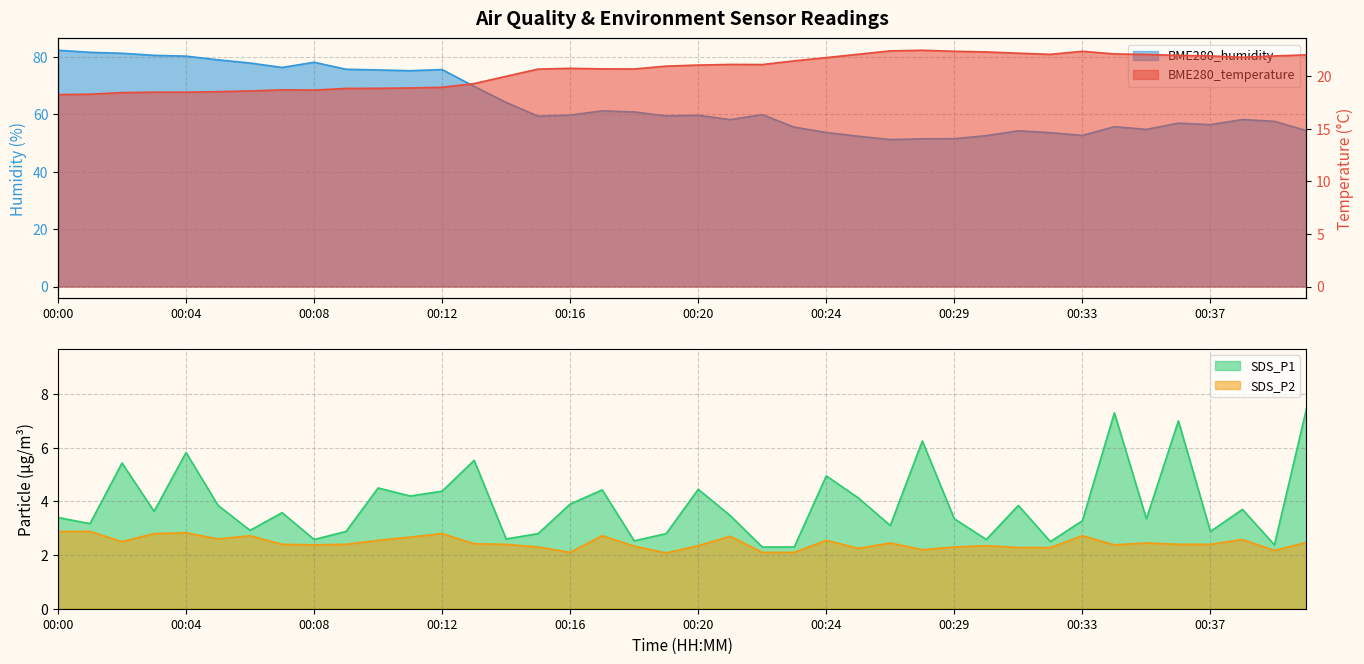

True or false: SDS_P2 and BME280_humidity intersect in this chart.

False